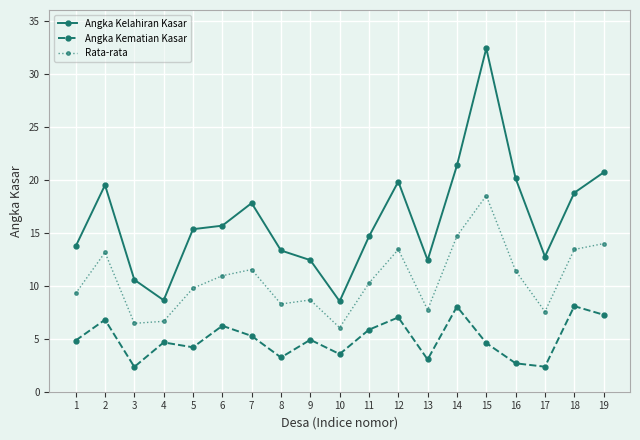

At which category does Angka Kelahiran Kasar reach its first local peak?

2